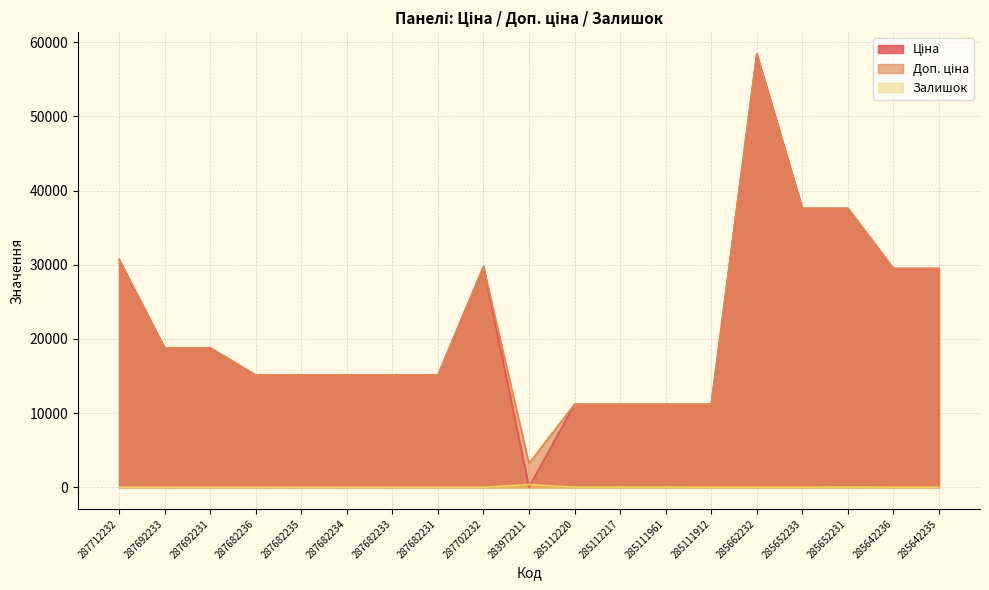

Reading left to right, what are all the values shown in this chart?

Ціна: 30717.1	18796.8	18796.8	15120.0	15120.0	15120.0	15120.0	15120.0	29747.2	32.0	11188.2	11188.2	11188.2	11188.2	58426.5	37593.6	37593.6	29491.5	29491.5
Доп. ціна: 30717.1	18796.8	18796.8	15120.0	15120.0	15120.0	15120.0	15120.0	29747.2	3205.0	11188.2	11188.2	11188.2	11188.2	58426.5	37593.6	37593.6	29491.5	29491.5
Залишок: 0.0	0.0	0.0	0.0	0.0	0.0	0.0	0.0	0.0	360.0	17.0	17.0	17.0	15.0	14.0	13.0	23.0	14.0	13.0